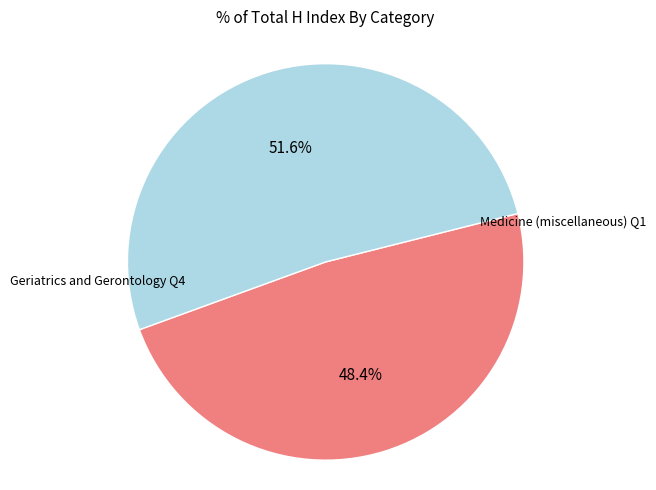

Does any single category account for the majority?

Yes